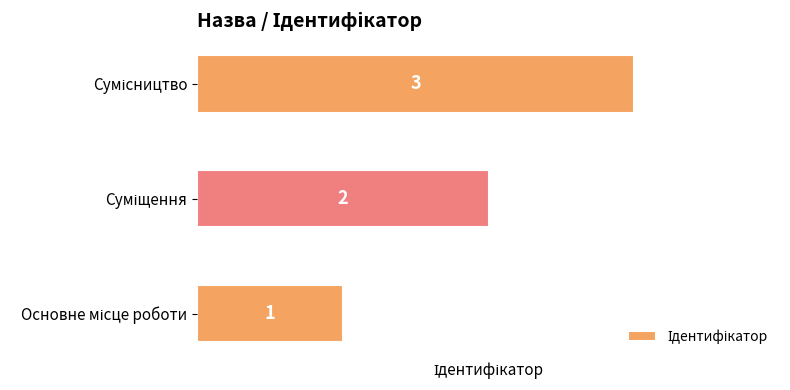

Does the chart contain any negative values?

No